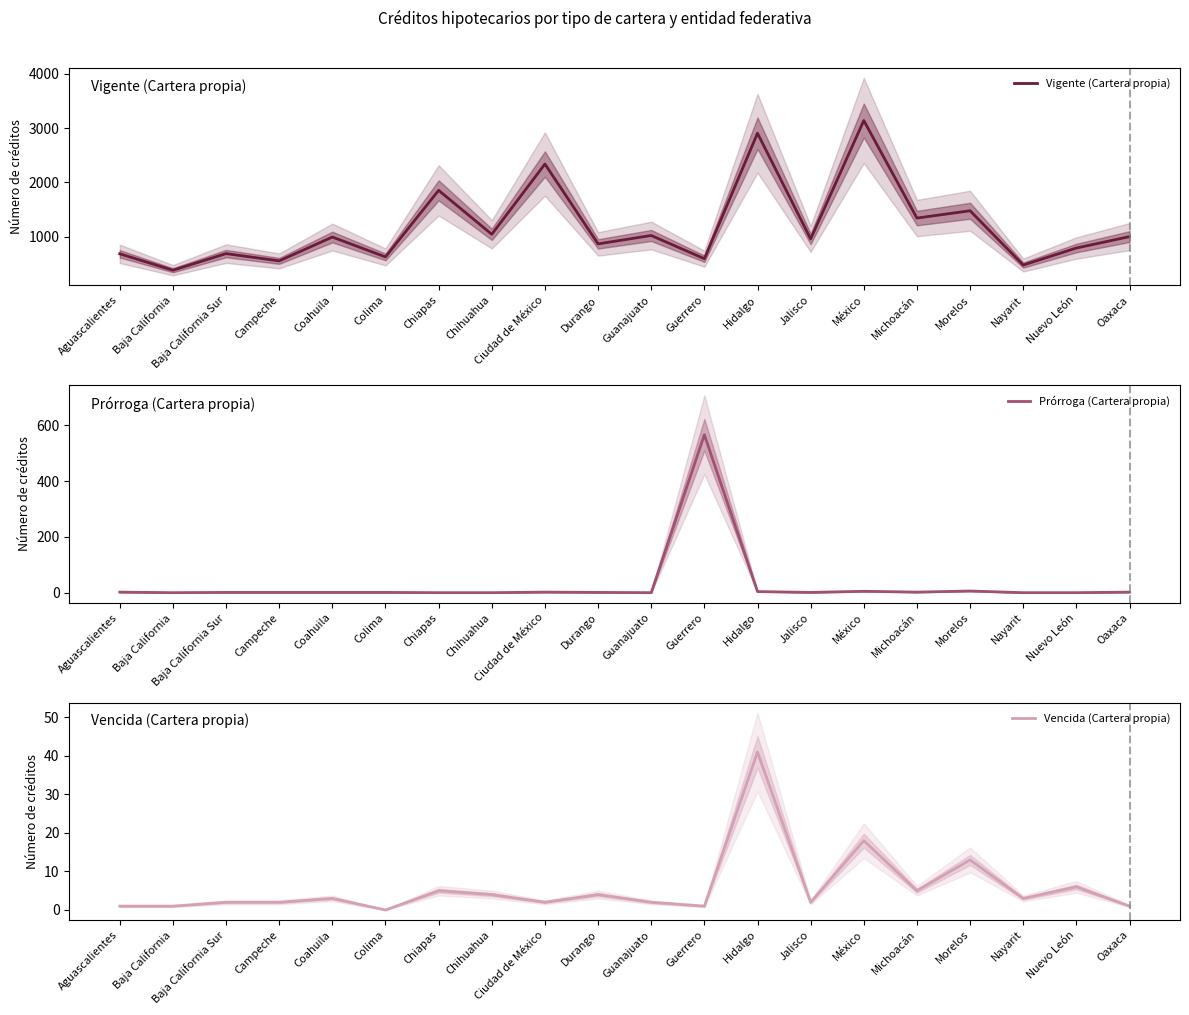

Which series has the largest total across all categories?

Vigente (Cartera propia)